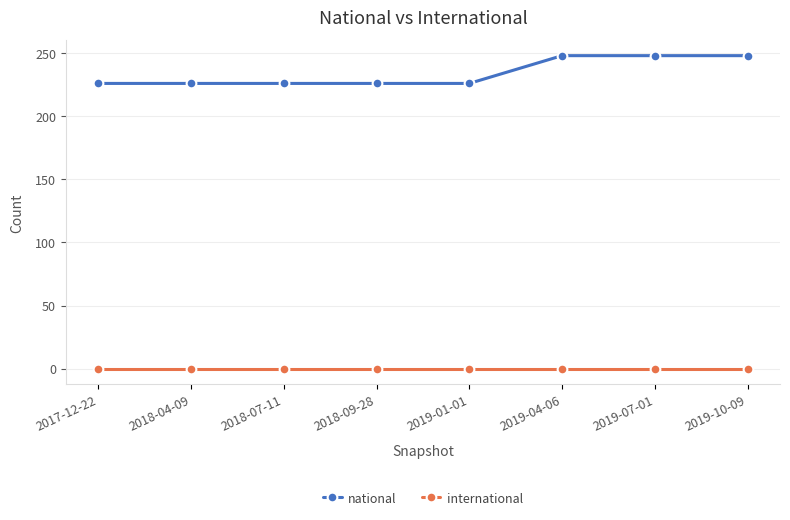

What is the sum of all national values?

1874